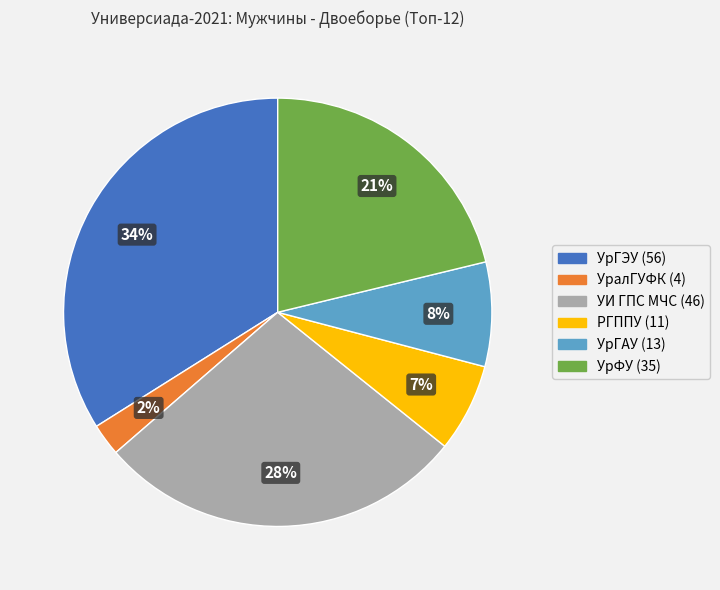

Is there a majority slice in this chart?

No